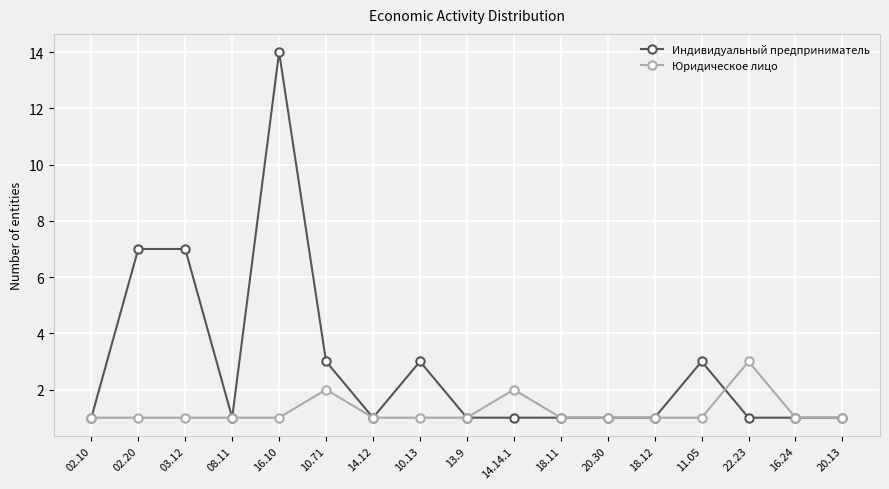

Is this an area chart (filled region under the line)?

No